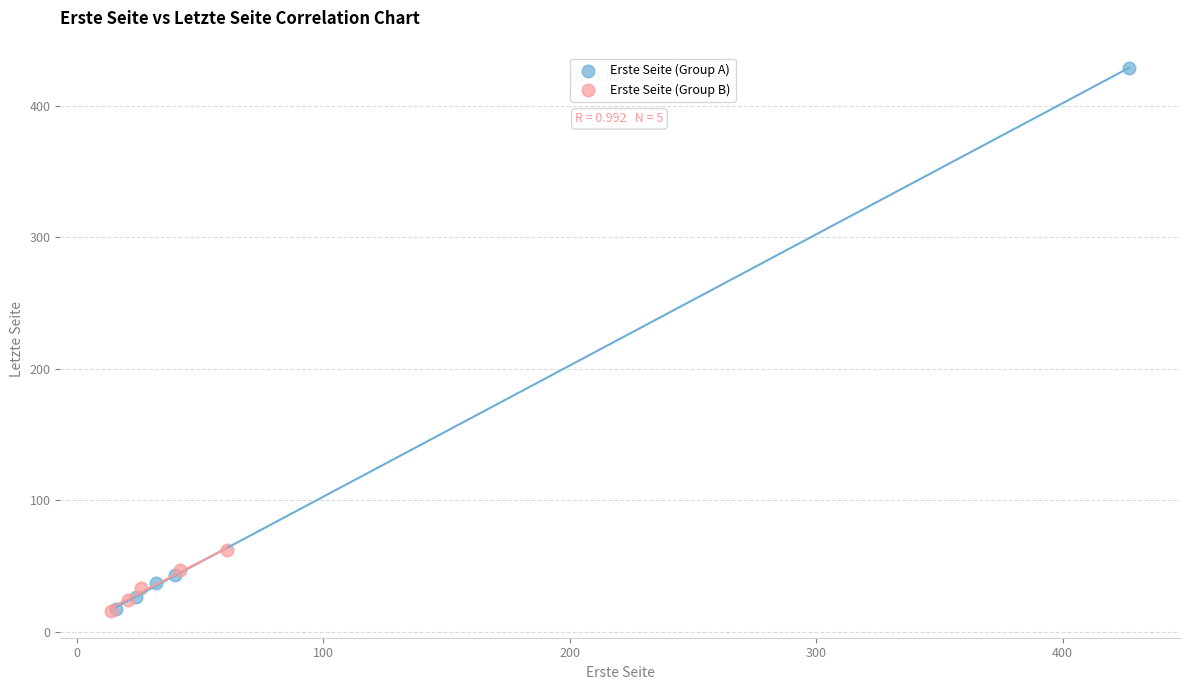

Which series has the widest spread of Y values?

Erste Seite (Group A)